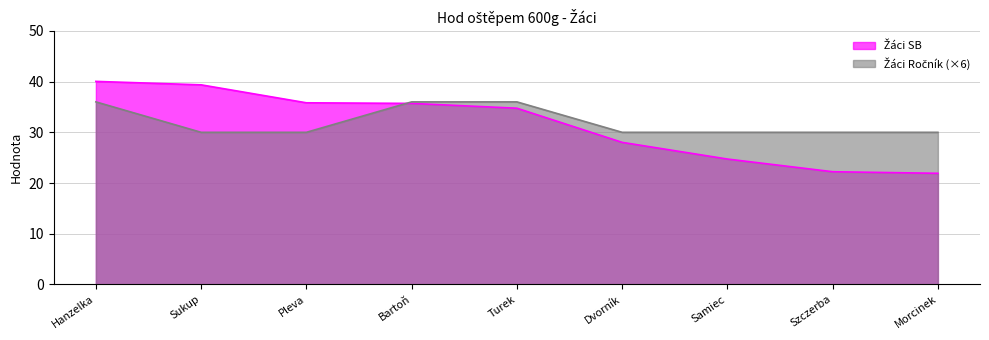

List the series in order of their peak value, lowest first.

Žáci Ročník, Žáci SB